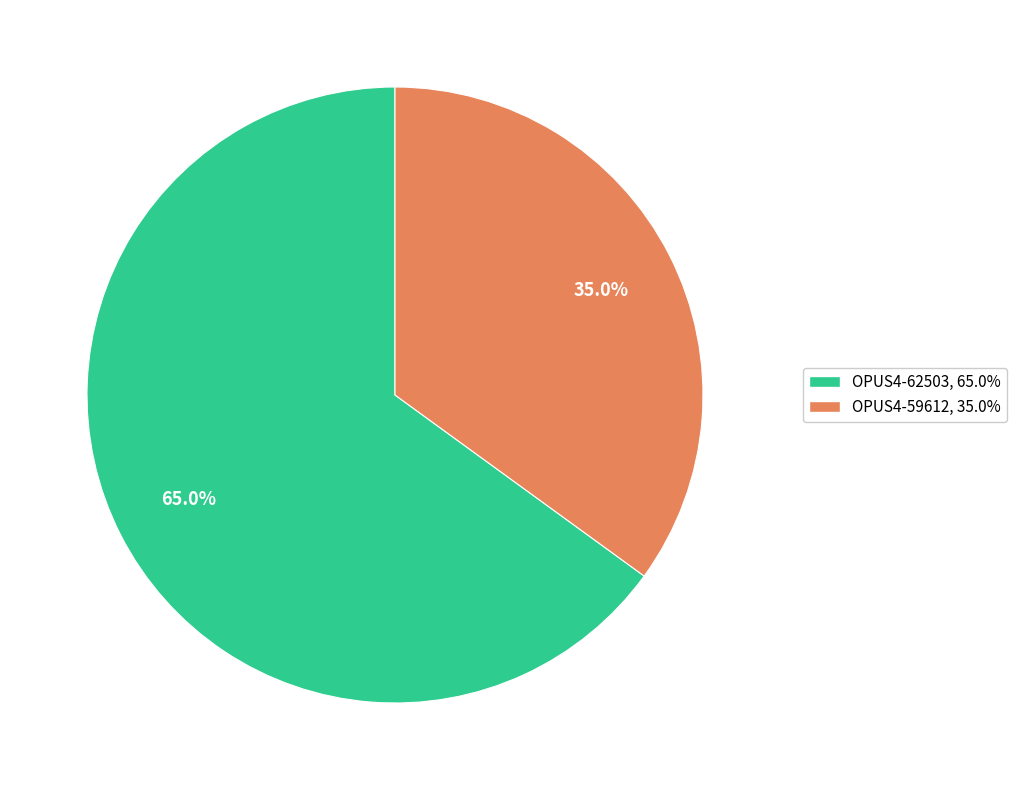

Count the number of slices in the pie.

2